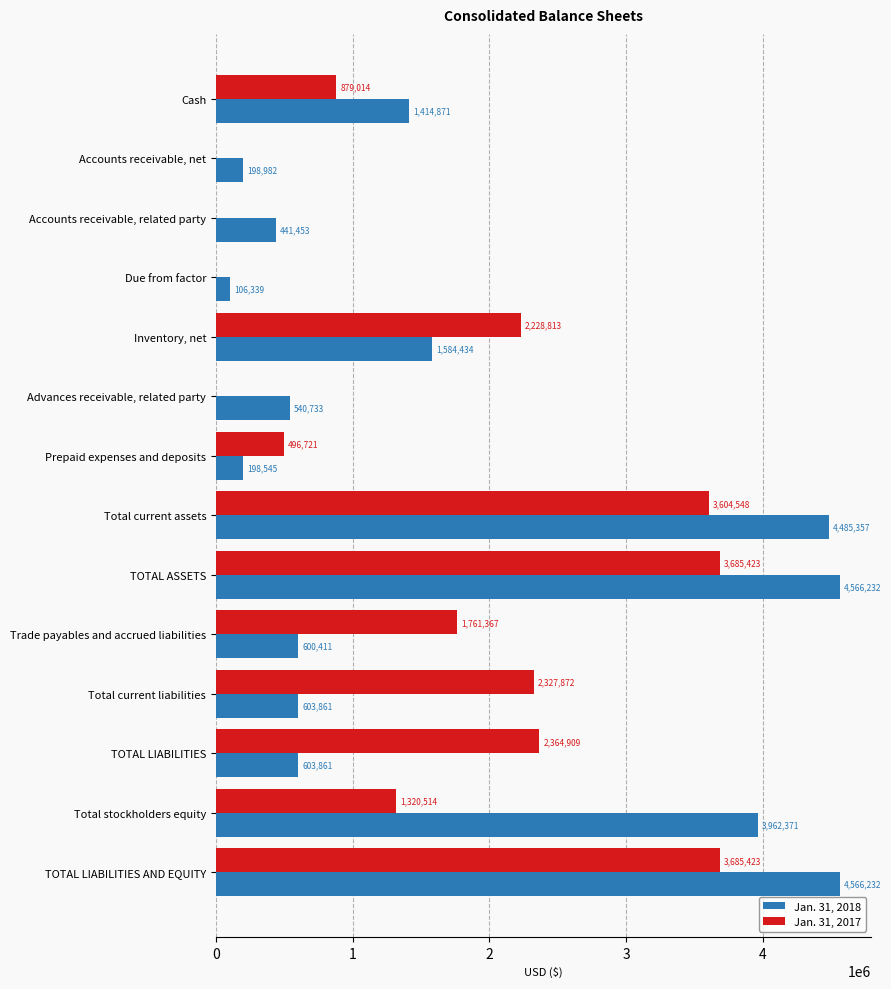

What is the sum of the Jan. 31, 2018 values at Accounts receivable, related party and Total current liabilities?

1045314